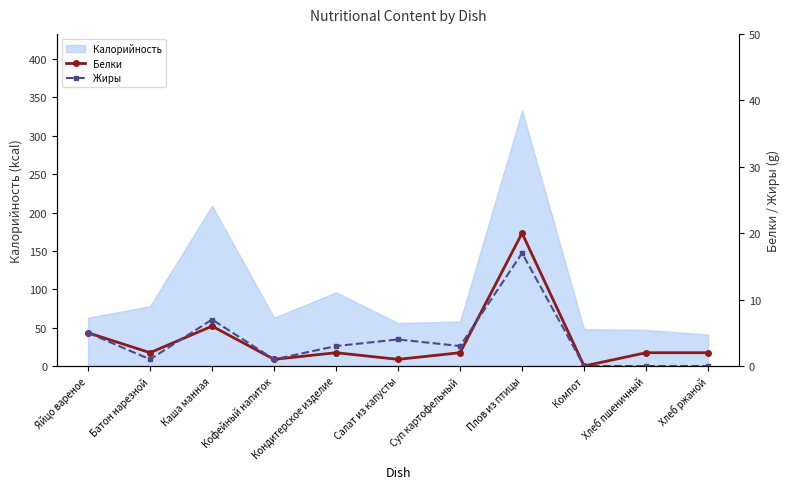

What is the value of the Белки point at the 11th from the left?

2